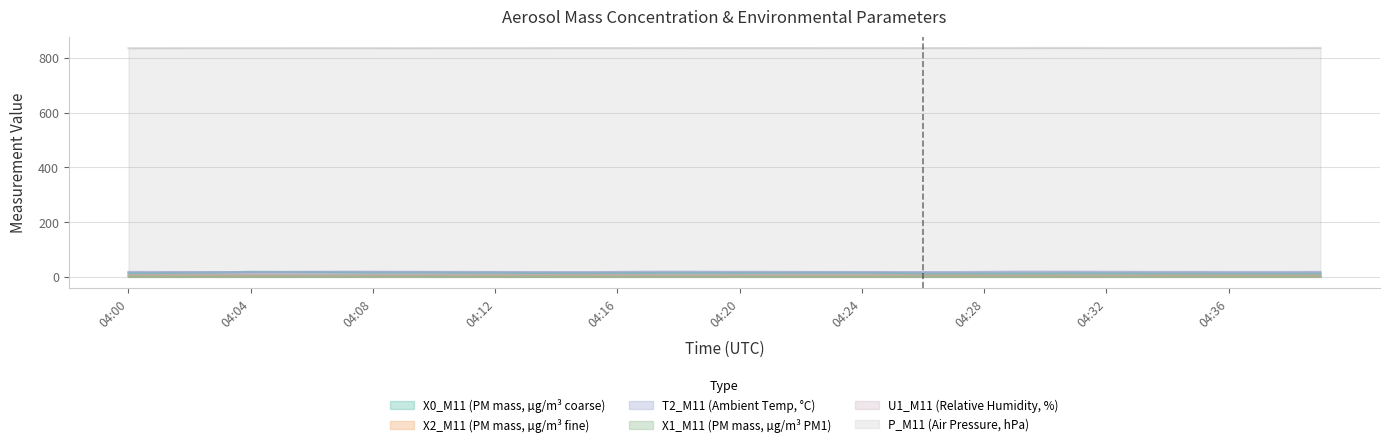

Rank the categories by U1_M11 value from lowest to highest.

04:28, 04:29, 04:30, 04:31, 04:32, 04:33, 04:17, 04:21, 04:25, 04:26, 04:27, 04:34, 04:35, 04:36, 04:37, 04:38, 04:39, 04:06, 04:07, 04:08, 04:09, 04:10, 04:11, 04:12, 04:13, 04:14, 04:15, 04:16, 04:18, 04:19, 04:20, 04:22, 04:23, 04:24, 04:05, 04:00, 04:01, 04:02, 04:03, 04:04